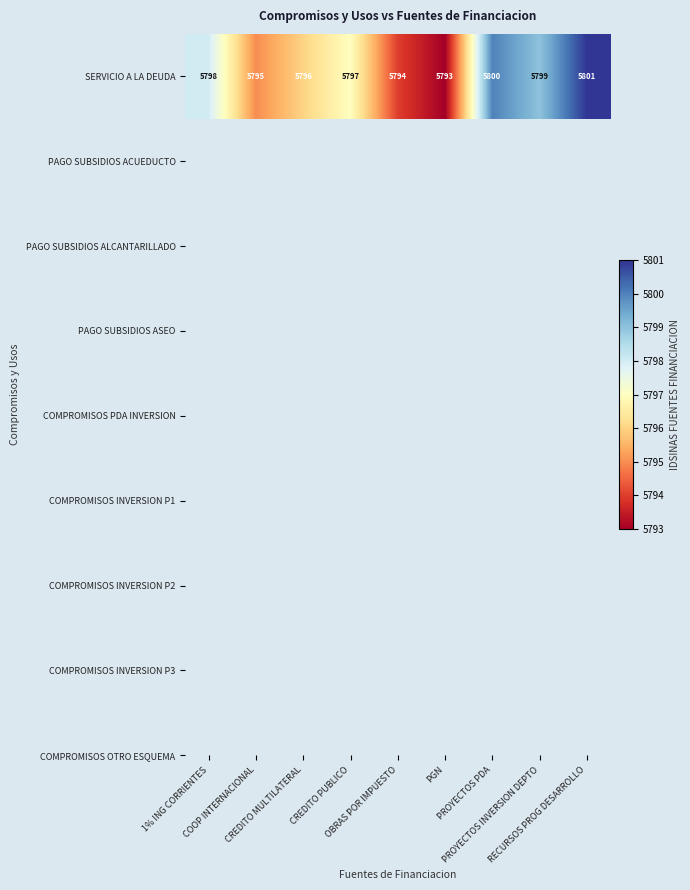

How many values are below 5797?

4